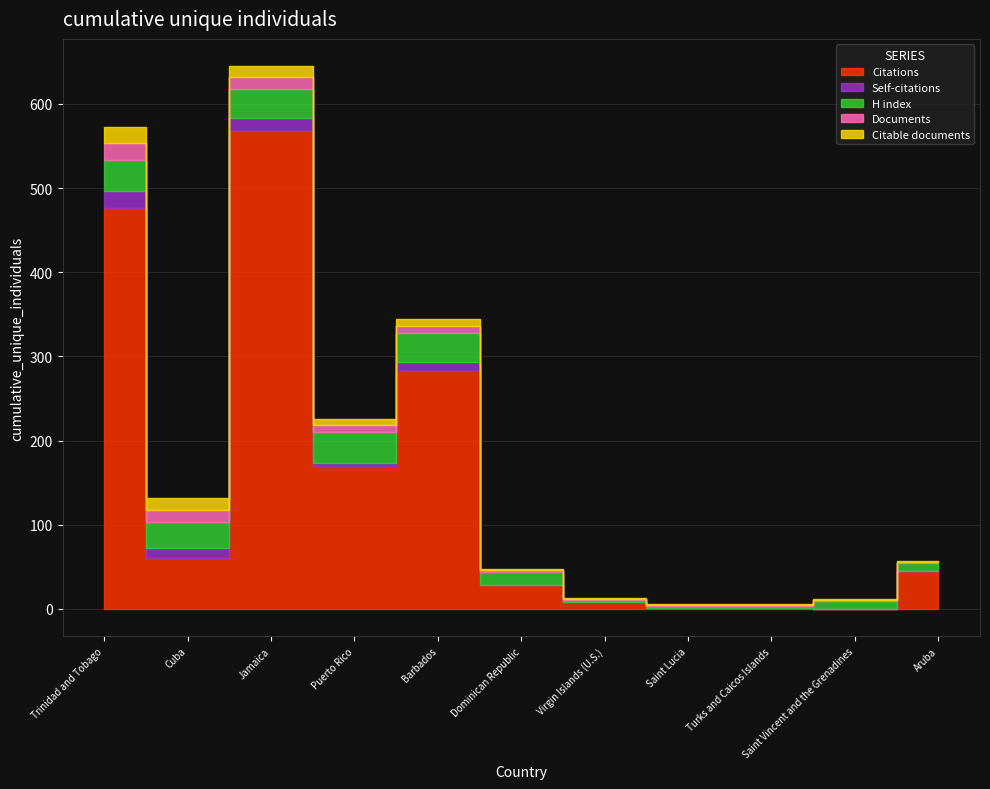

What is the difference between the second highest and minimum values in the Citable documents series?

13